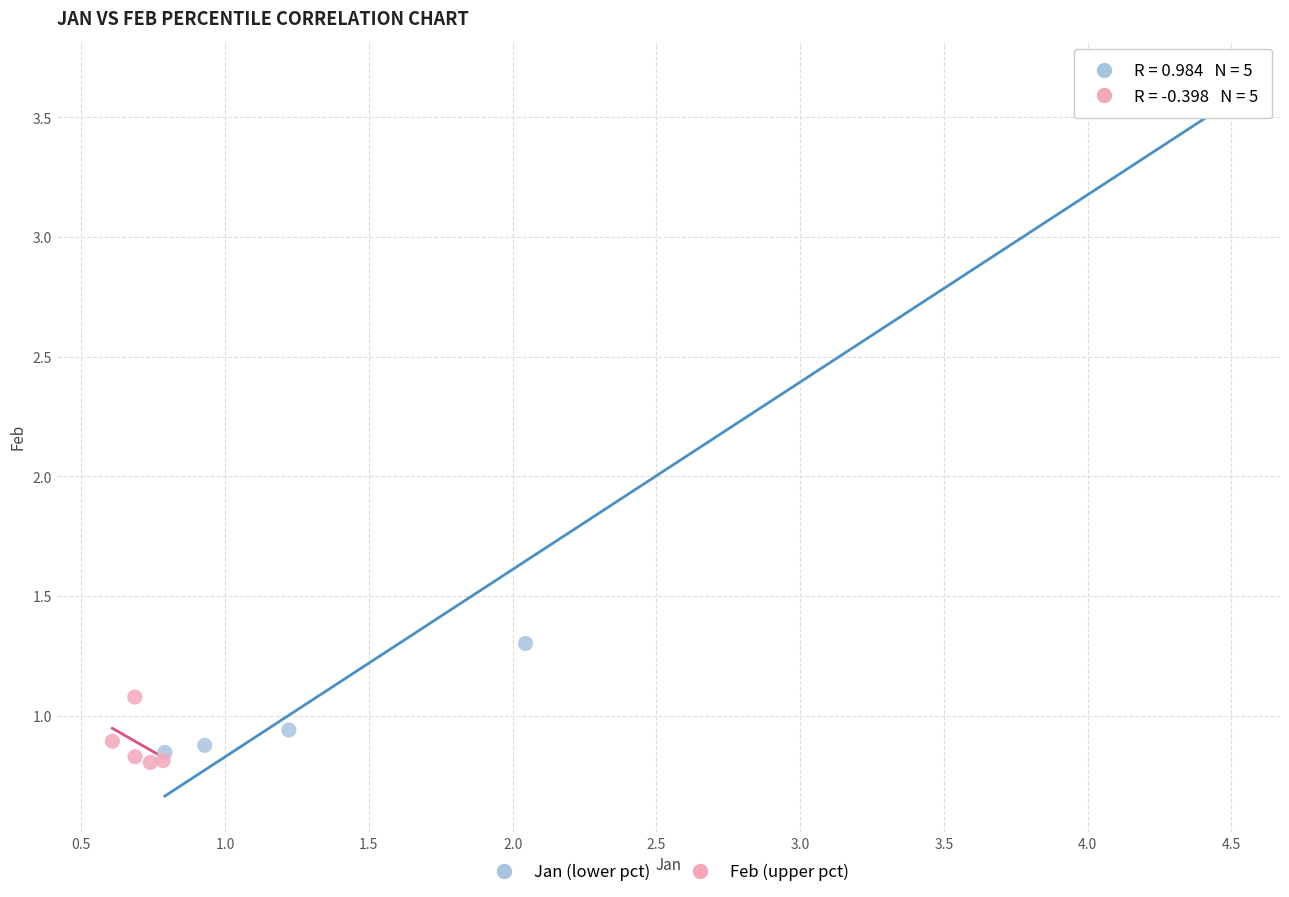

What are all the series names shown in the legend?

Jan (lower pct), Feb (upper pct)